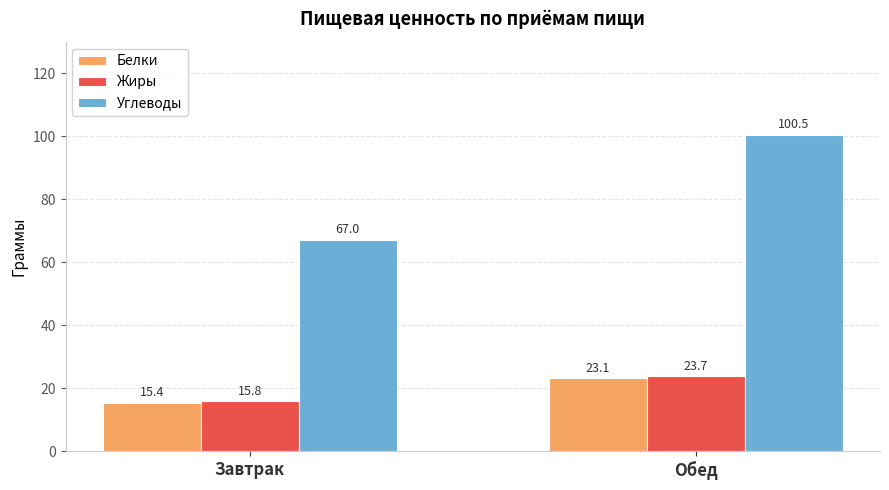

True or false: Белки has a value of 23.1 at Обед.

True